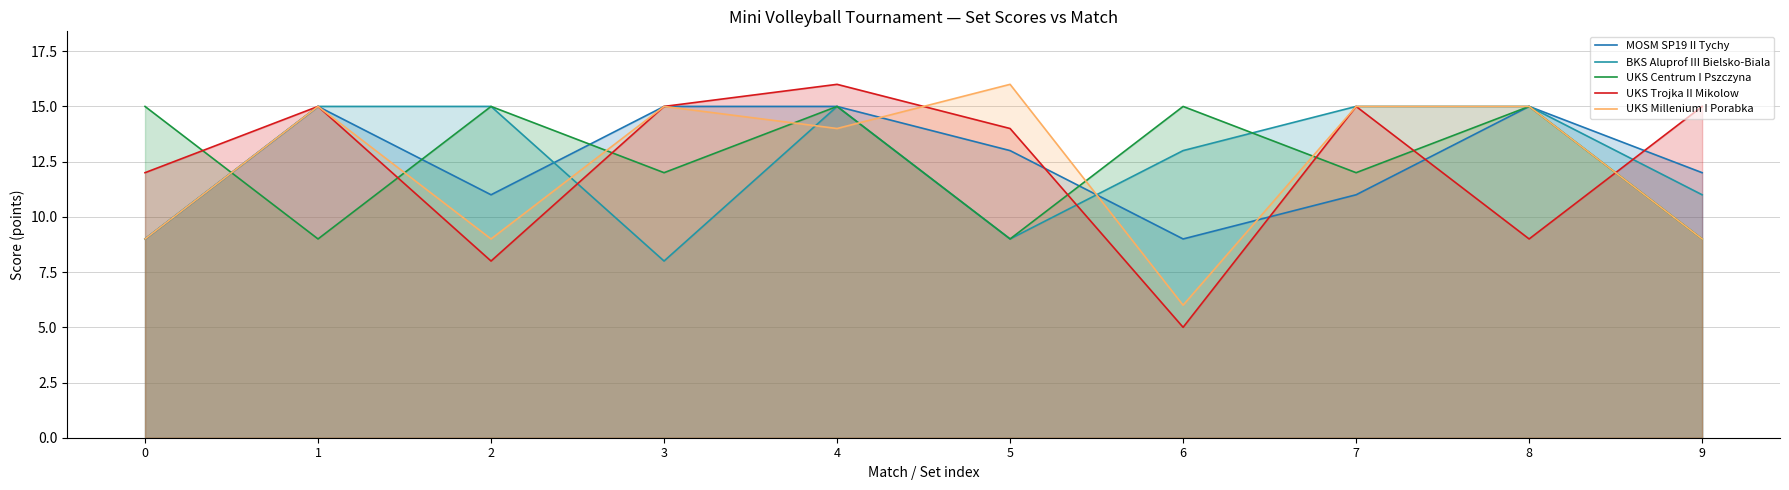

Which label corresponds to the smallest value in the chart?

6